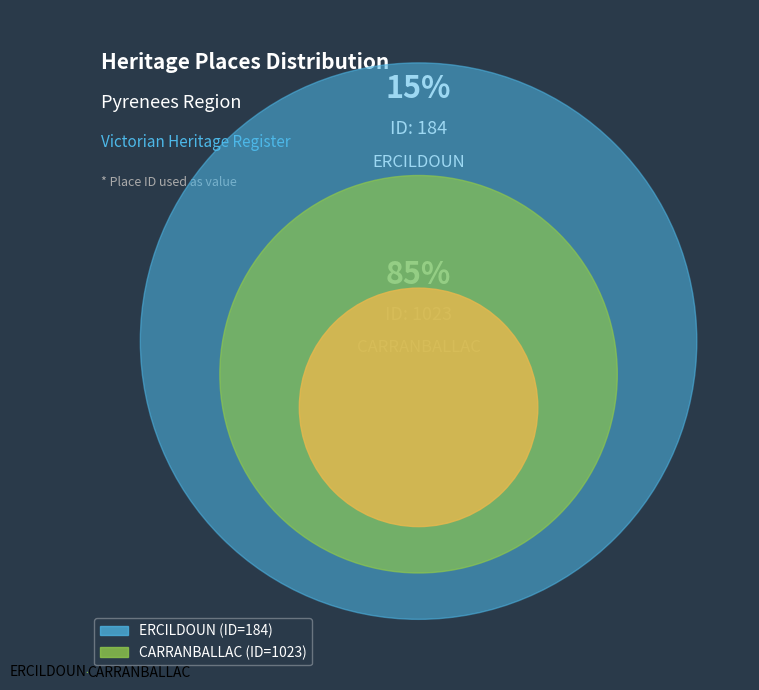

Is it true that ERCILDOUN is 1% of the pie?

False